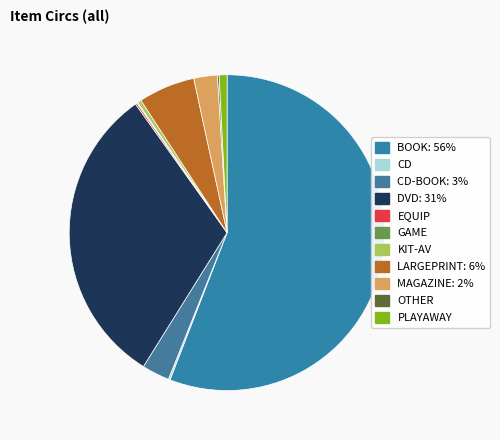

What is the largest slice in the pie chart?

BOOK